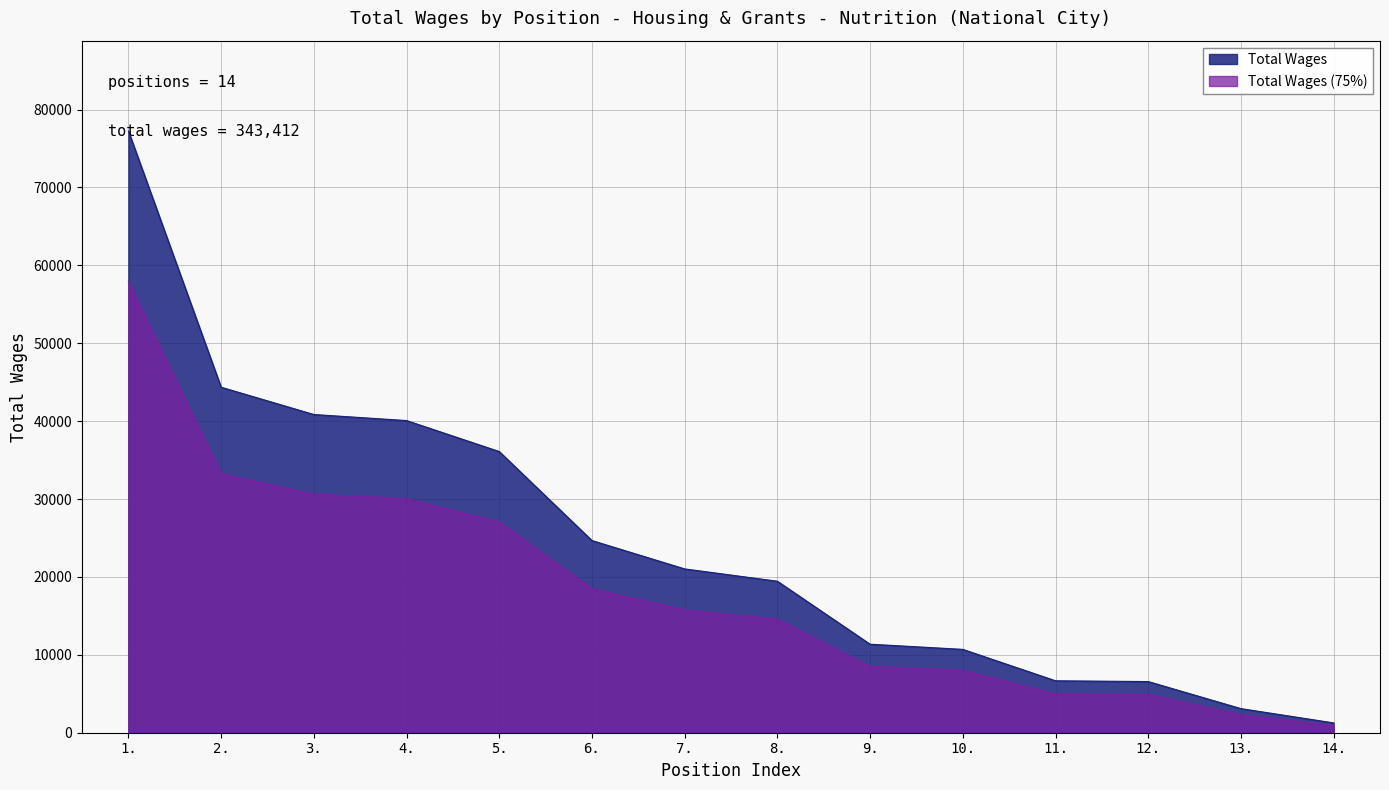

What is the label of the 4th point from the left?

4.